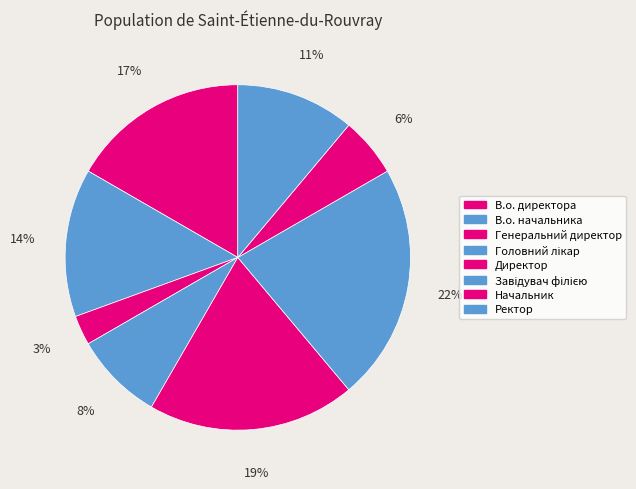

To the nearest percent, what is the average slice percentage?

12%